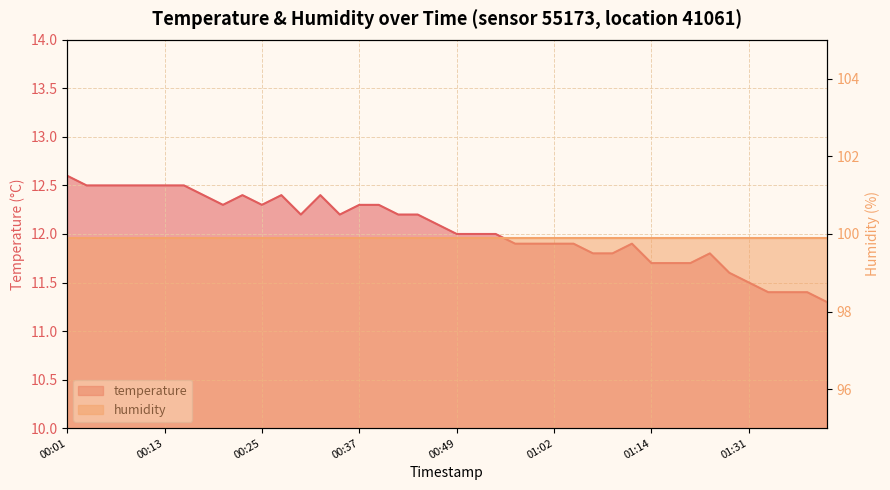

What is the difference between the values at 01:19 and 00:03?

0.8